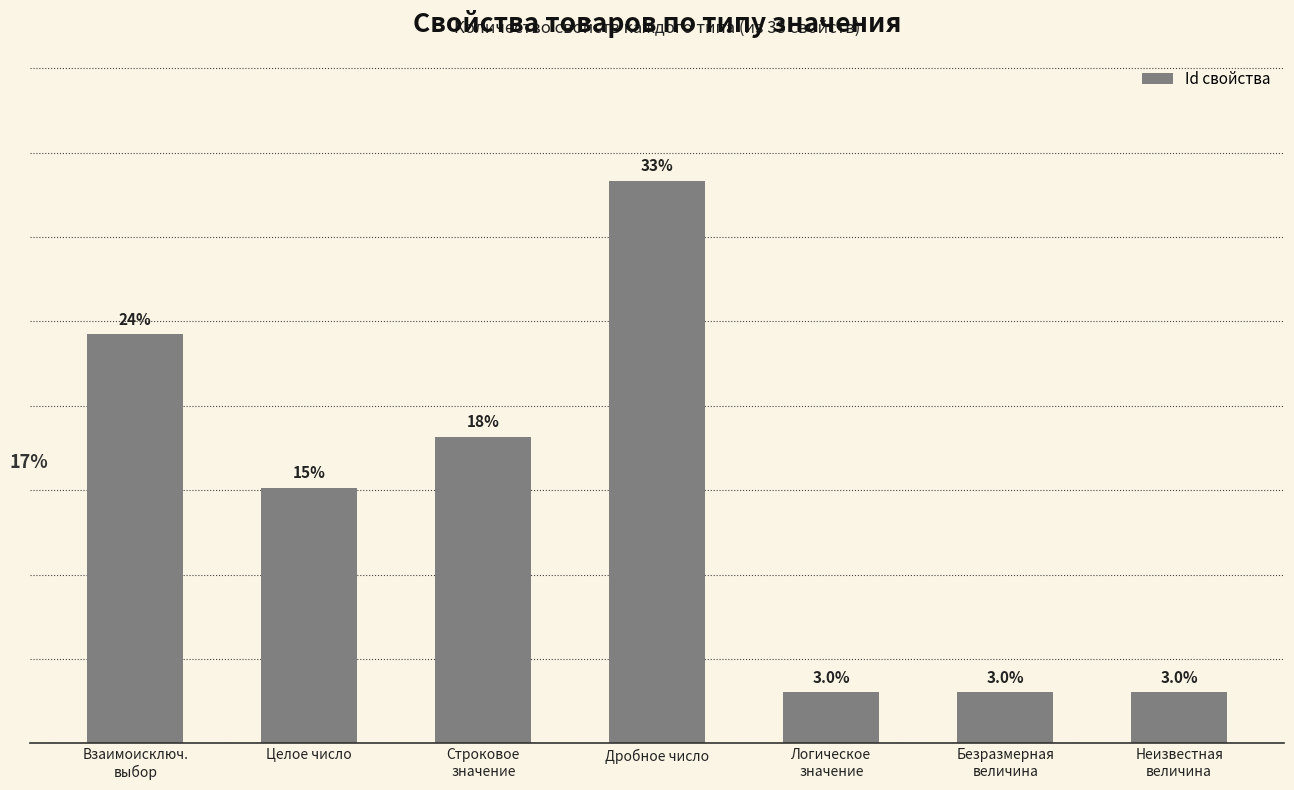

Does the chart contain any negative values?

No